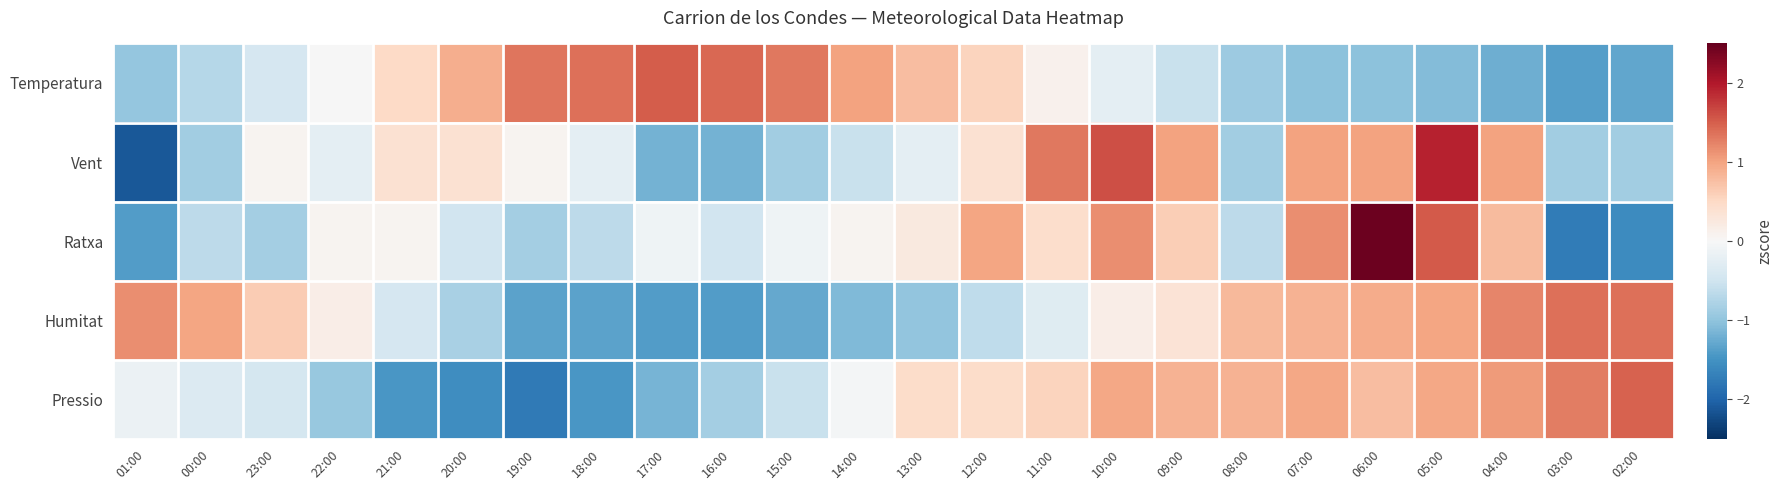

Between 11:00 and 02:00, which is larger?

11:00